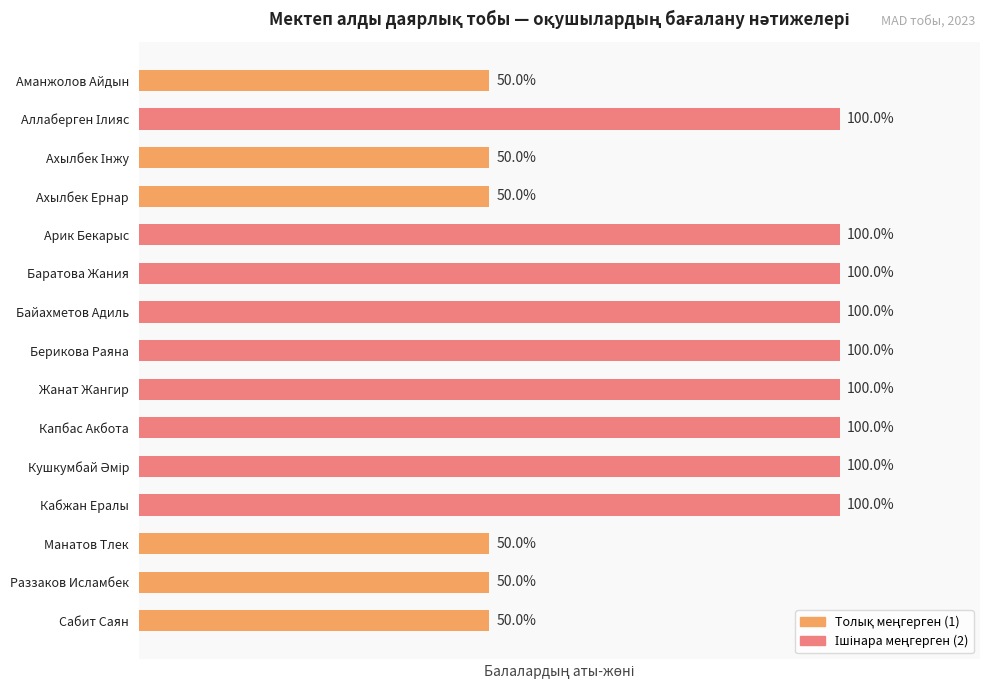

What is the label of the 4th bar from the top?

Ахылбек Ернар